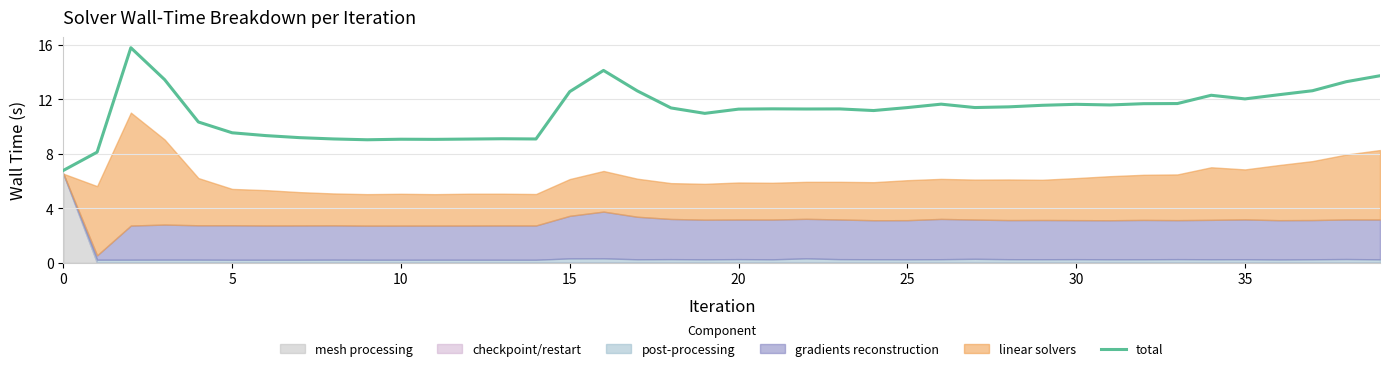

What is the difference between the values at 24 and 23?

0.1